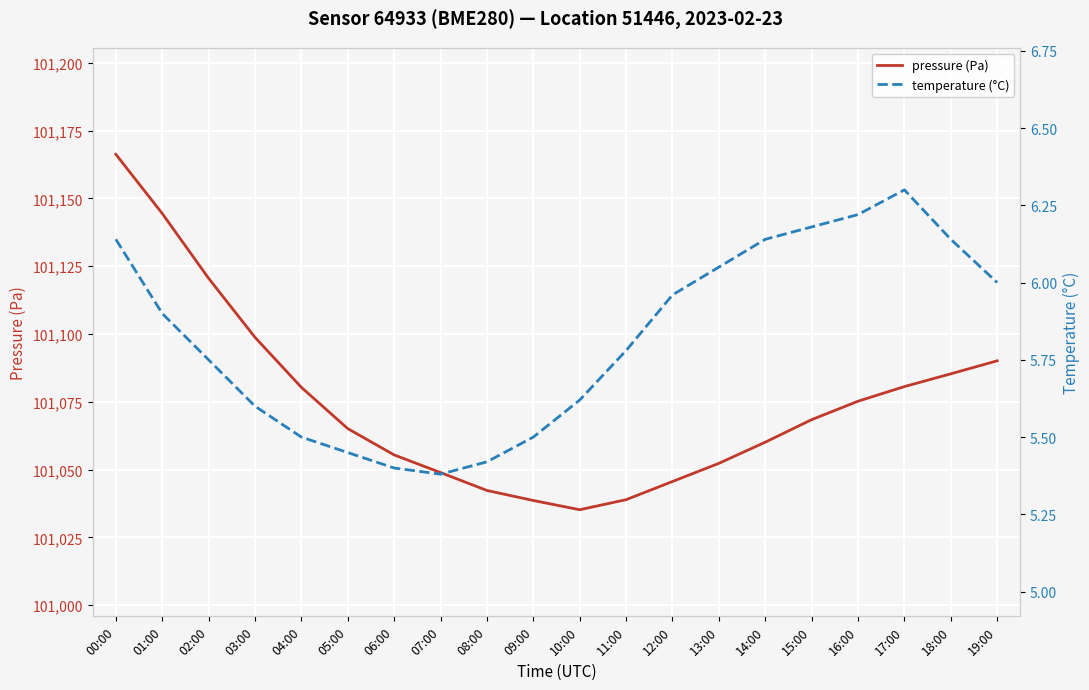

Which label corresponds to the largest value in the chart?

00:00